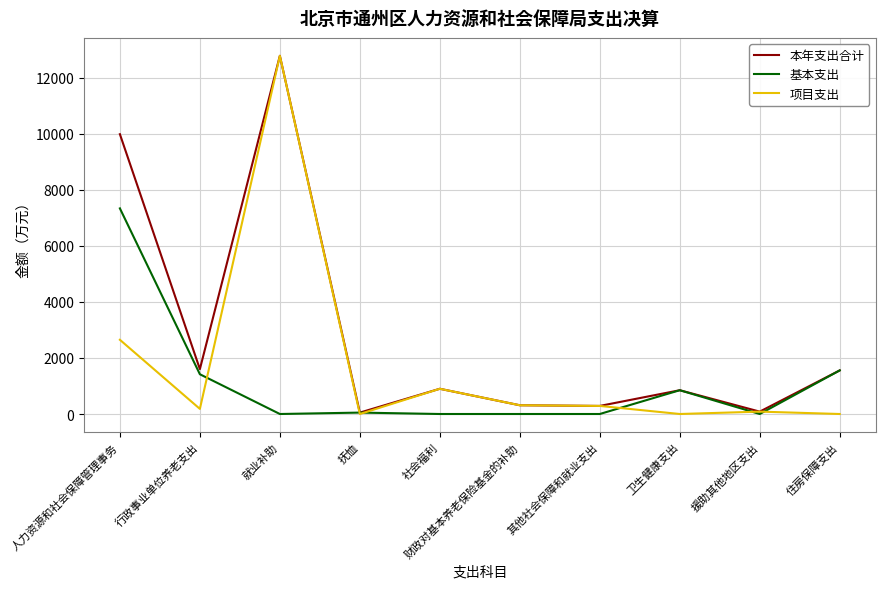

List the series in order of their overall mean, lowest first.

基本支出, 项目支出, 本年支出合计